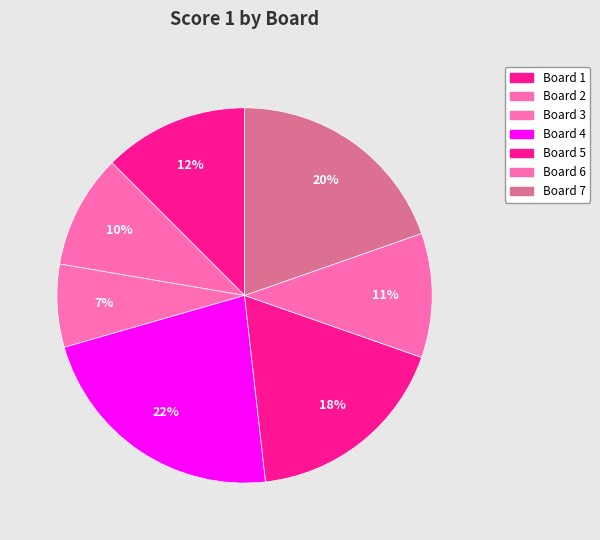

Count the number of slices in the pie.

7